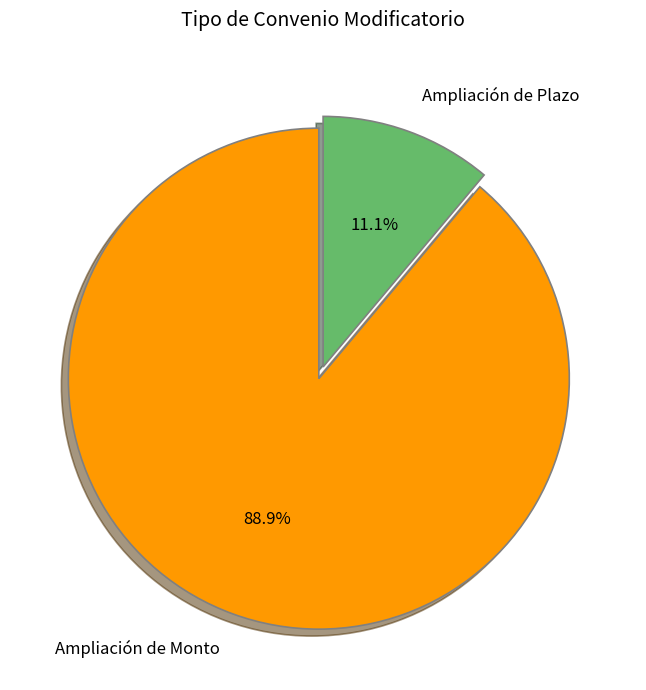

Which category has the smallest portion of the pie?

Ampliación de Plazo